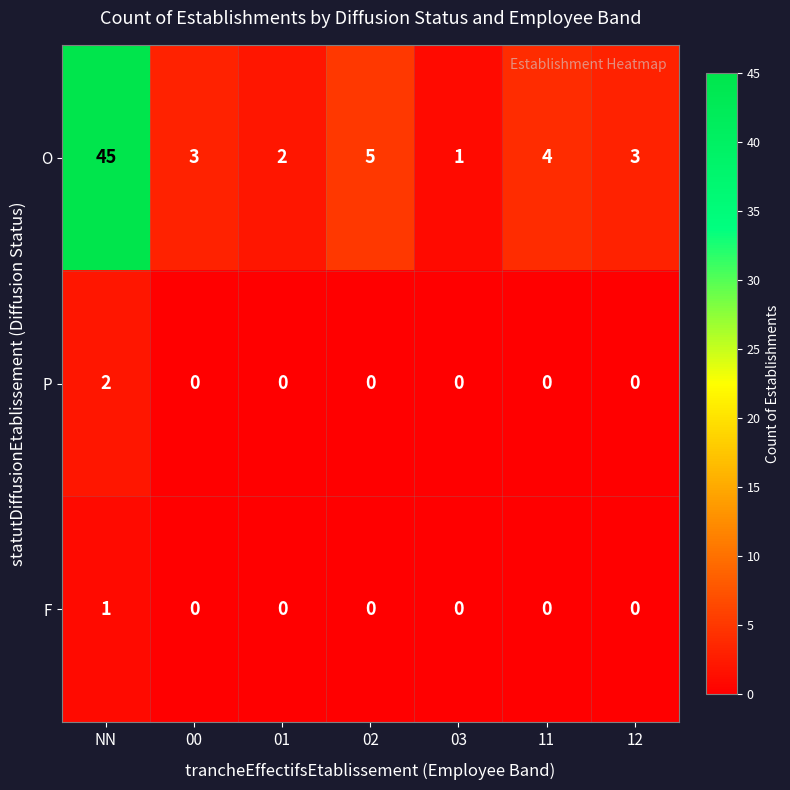

List the series in order of their peak value, highest first.

O, P, F